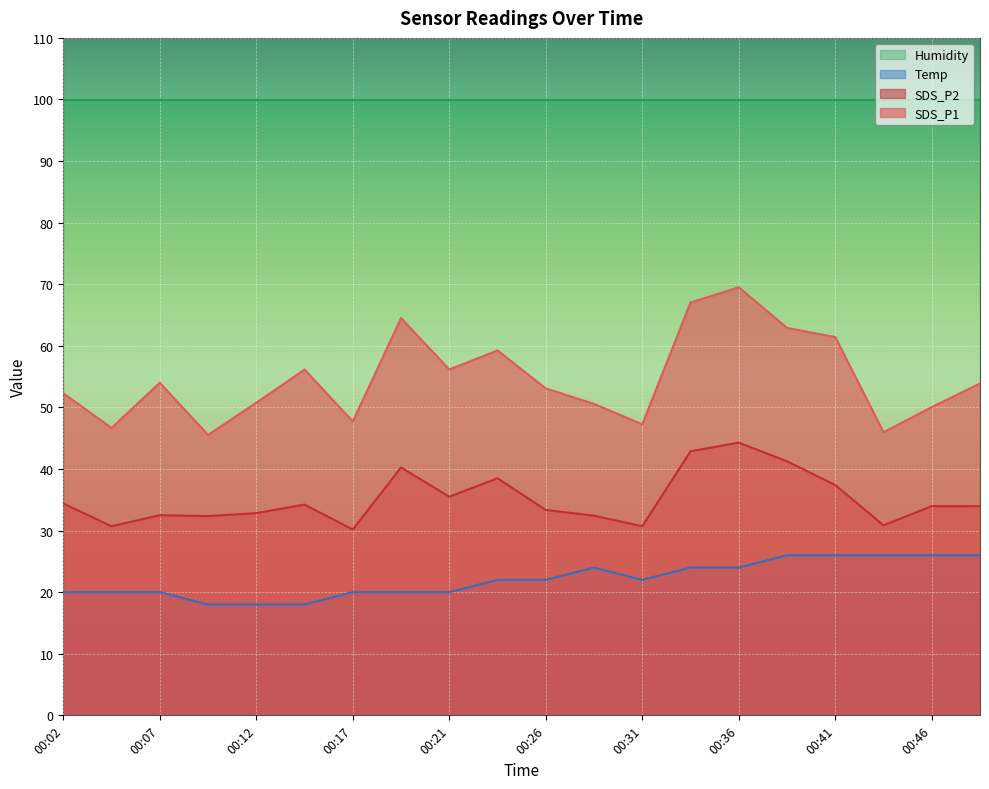

Reading right to left, what are all the values shown in this chart?

SDS_P1: 00:49=53.9	00:46=50.0	00:44=46.0	00:41=61.4	00:39=62.9	00:36=69.5	00:34=67.0	00:31=47.2	00:29=50.6	00:26=53.1	00:24=59.2	00:21=56.2	00:19=64.5	00:17=47.7	00:14=56.1	00:12=50.8	00:09=45.5	00:07=54.0	00:04=46.7	00:02=52.3
SDS_P2: 00:49=34.0	00:46=34.0	00:44=30.9	00:41=37.4	00:39=41.2	00:36=44.3	00:34=42.9	00:31=30.7	00:29=32.4	00:26=33.4	00:24=38.5	00:21=35.5	00:19=40.2	00:17=30.2	00:14=34.2	00:12=32.8	00:09=32.4	00:07=32.5	00:04=30.7	00:02=34.4
Temp: 00:49=26.0	00:46=26.0	00:44=26.0	00:41=26.0	00:39=26.0	00:36=24.0	00:34=24.0	00:31=22.0	00:29=24.0	00:26=22.0	00:24=22.0	00:21=20.0	00:19=20.0	00:17=20.0	00:14=18.0	00:12=18.0	00:09=18.0	00:07=20.0	00:04=20.0	00:02=20.0